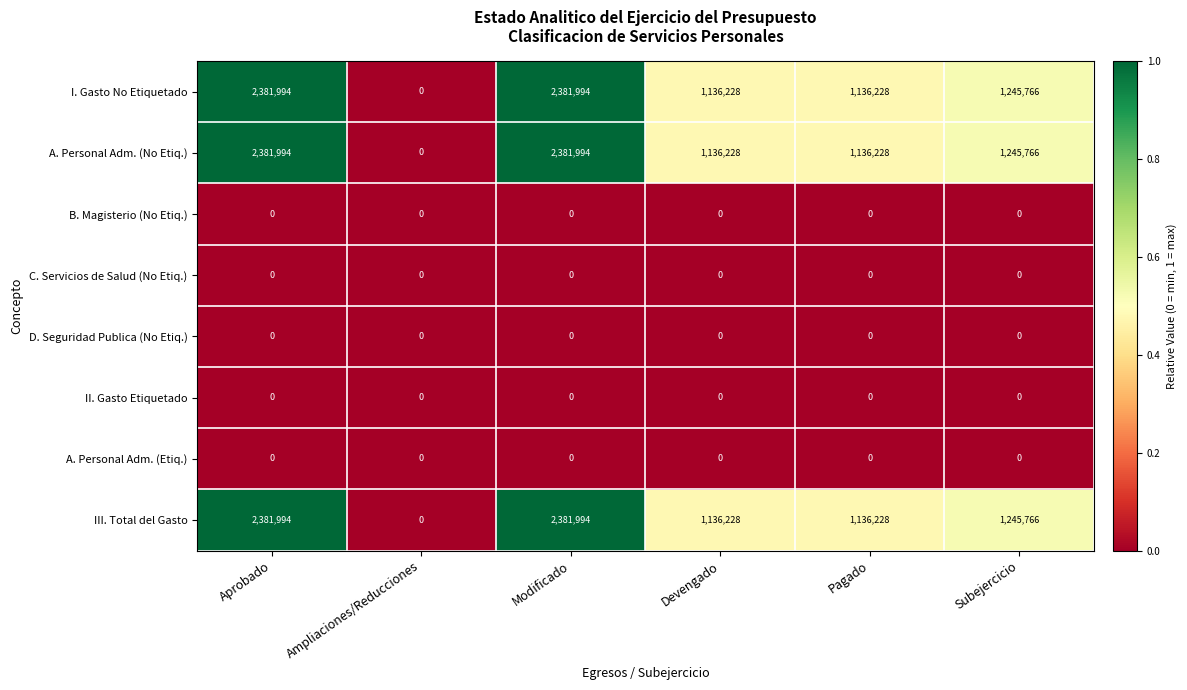

How many data points does each series have?

6